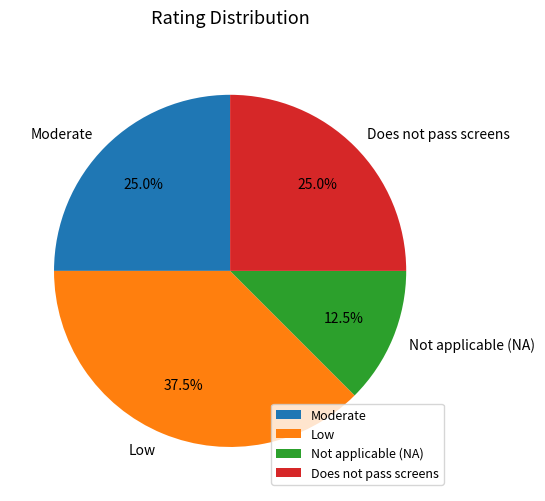

Do Not applicable (NA) and Does not pass screens together represent more than half of the pie?

No